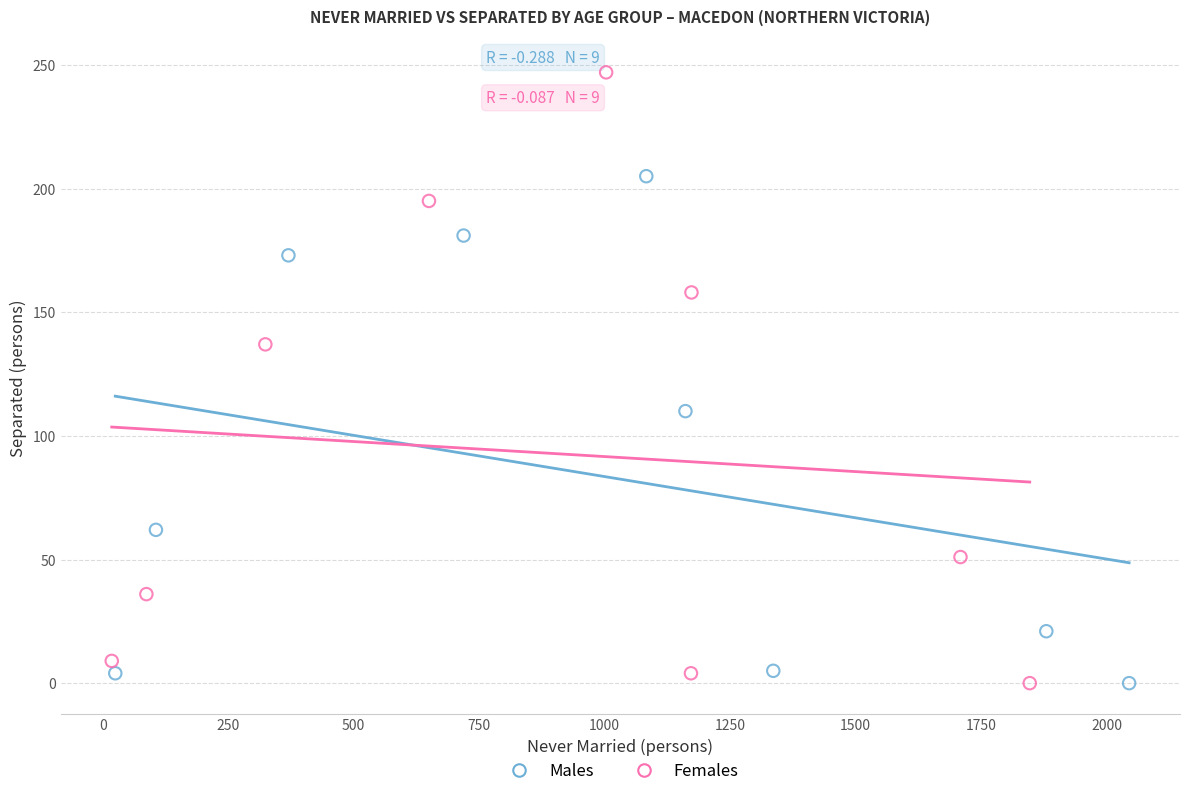

Which series contains the highest Y value?

Females